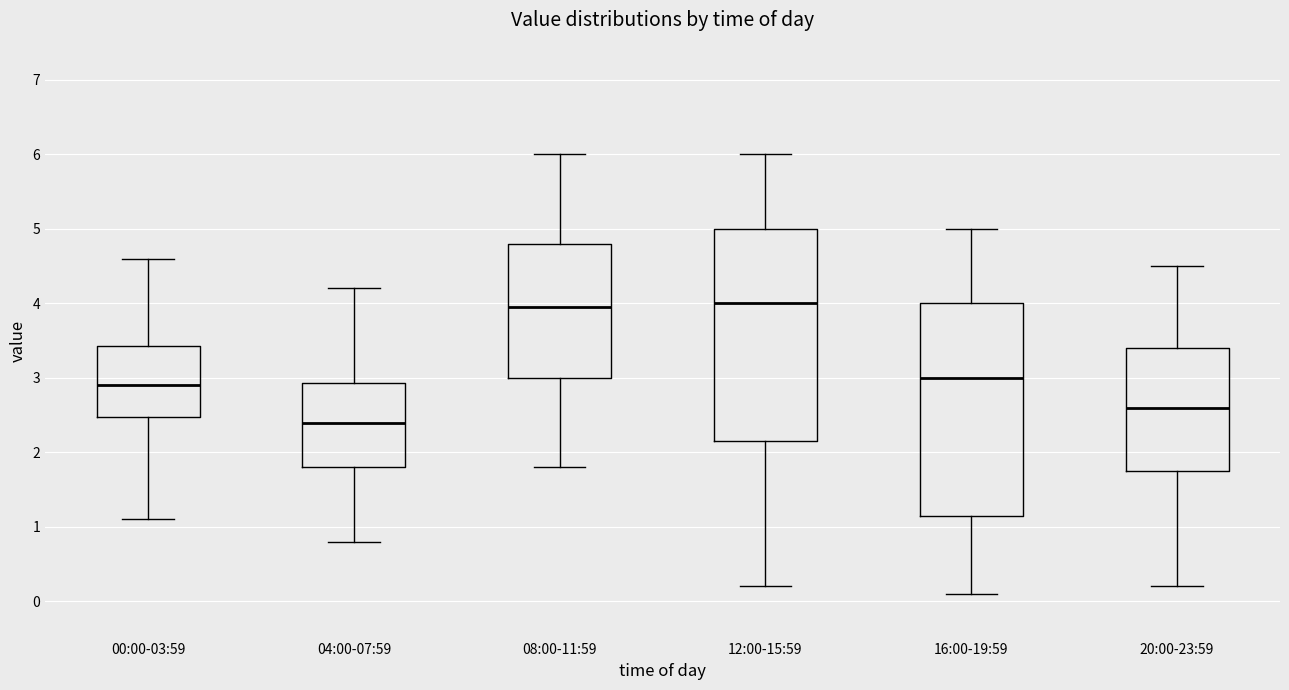

Reading left to right, read every box against the y-axis: the position of its median line, the range the box covers, and the ends of its whiskers. The values are not printed on the chart, so give them approximately, as read against the axis.

00:00-03:59: median 2.9, box 2.5 to 3.4, whiskers 1.1 to 4.6
04:00-07:59: median 2.4, box 1.8 to 2.9, whiskers 0.8 to 4.2
08:00-11:59: median 4.0, box 3.0 to 4.8, whiskers 1.8 to 6.0
12:00-15:59: median 4.0, box 2.2 to 5.0, whiskers 0.2 to 6.0
16:00-19:59: median 3.0, box 1.2 to 4.0, whiskers 0.1 to 5.0
20:00-23:59: median 2.6, box 1.8 to 3.4, whiskers 0.2 to 4.5